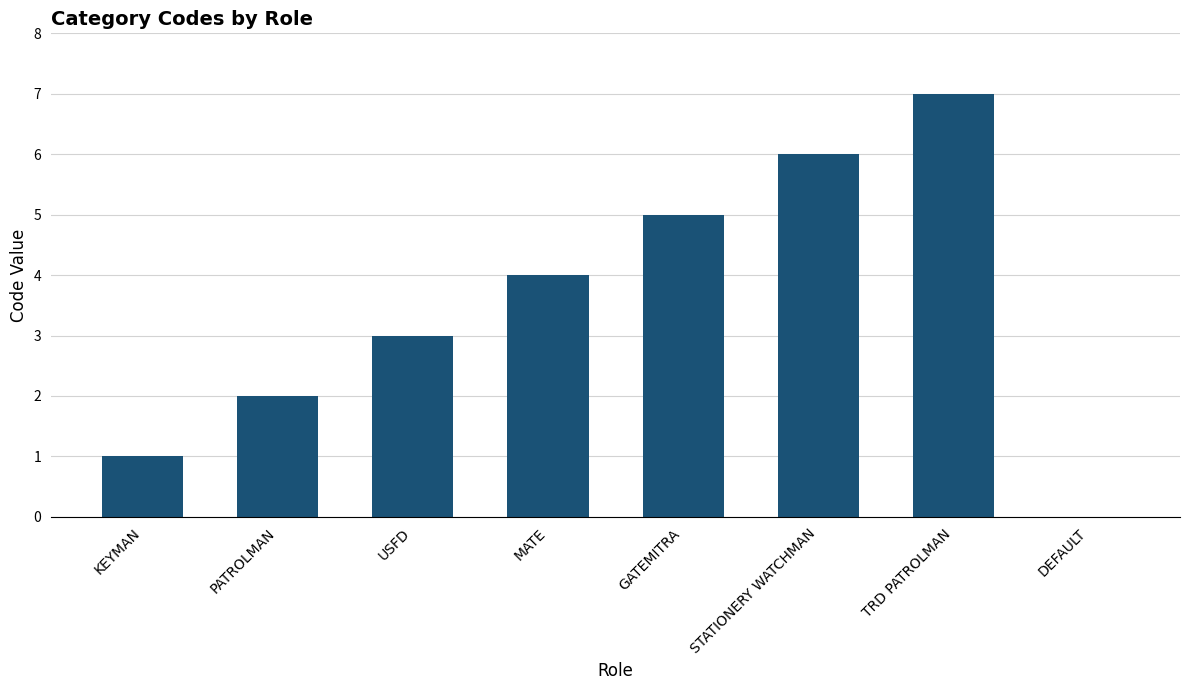

What is the change in value from KEYMAN to PATROLMAN?

+1